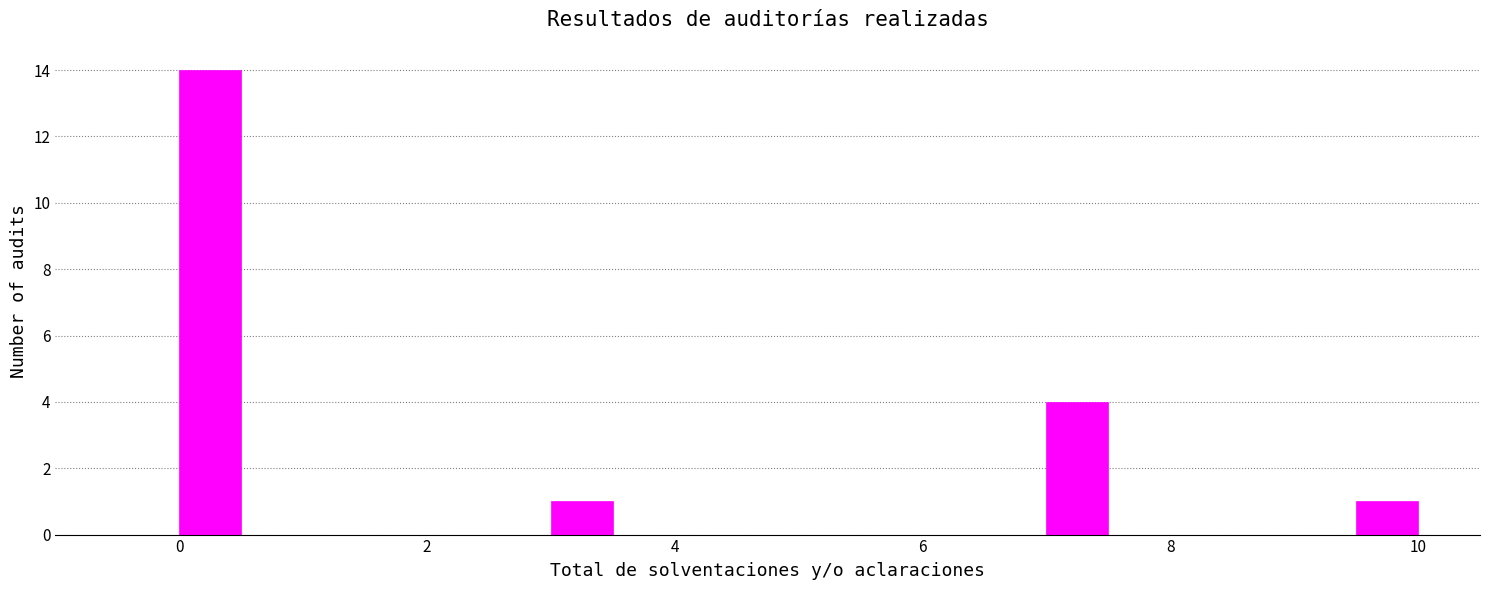

Around what value on the x-axis is the tallest bar? Give the approximate position of its centre, as read against the axis.

0.2